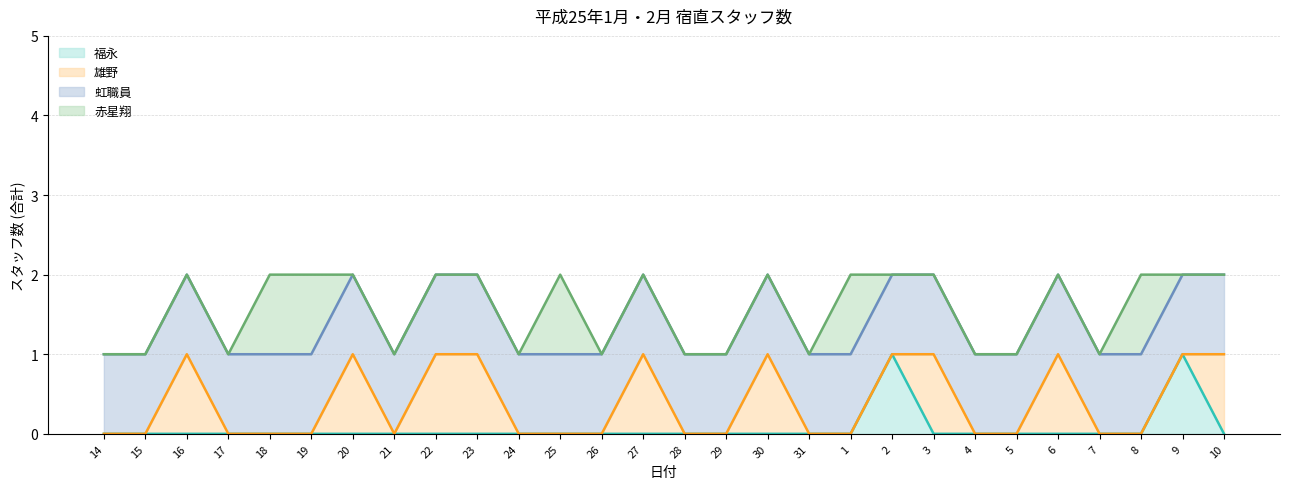

Does the chart display data point markers on the line(s)?

No